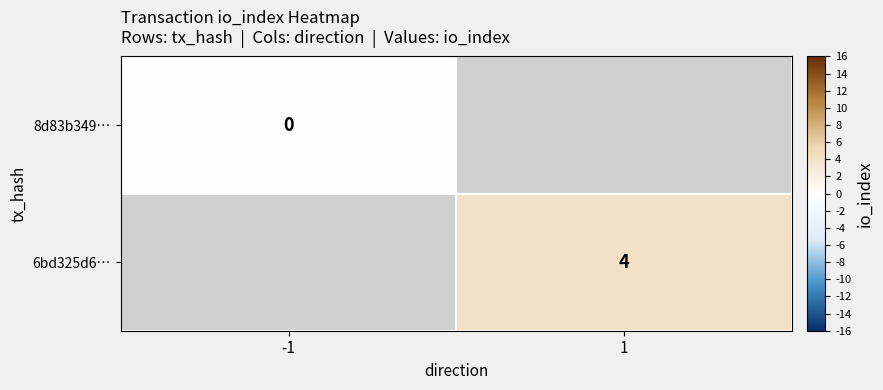

What is the maximum value shown in the chart?

4.0